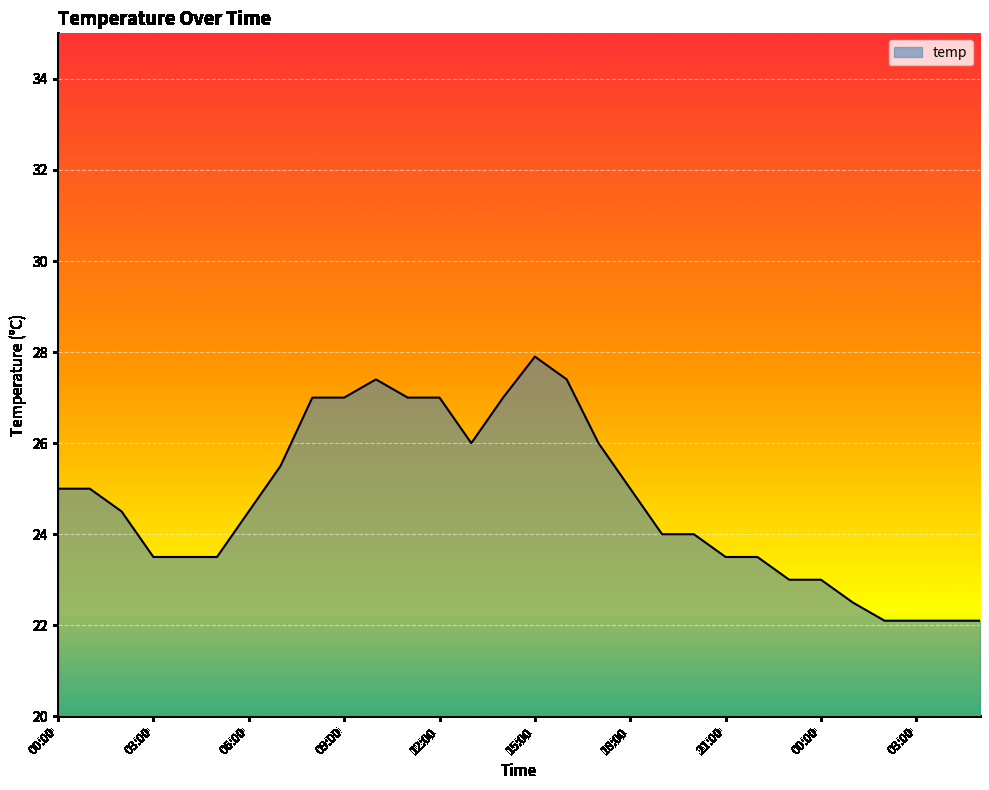

What is the difference between the maximum and minimum values?

5.8